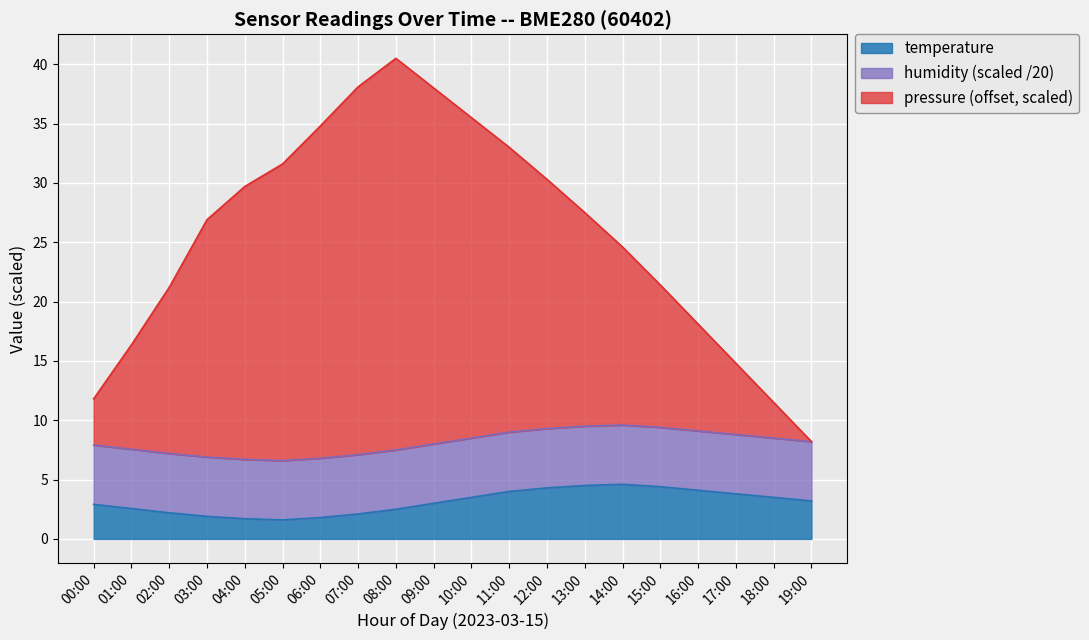

What is the total value across all series at 00:00?

11.8